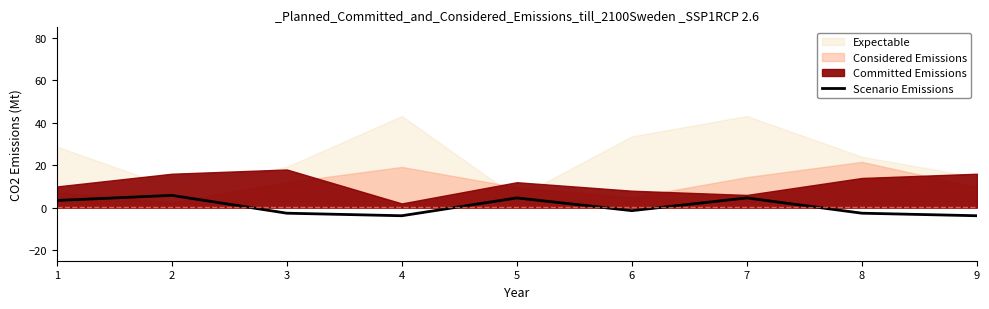

Reading left to right, what are all the values shown in this chart?

3.4	5.8	-2.6	-3.8	4.6	-1.4	4.6	-2.6	-3.8